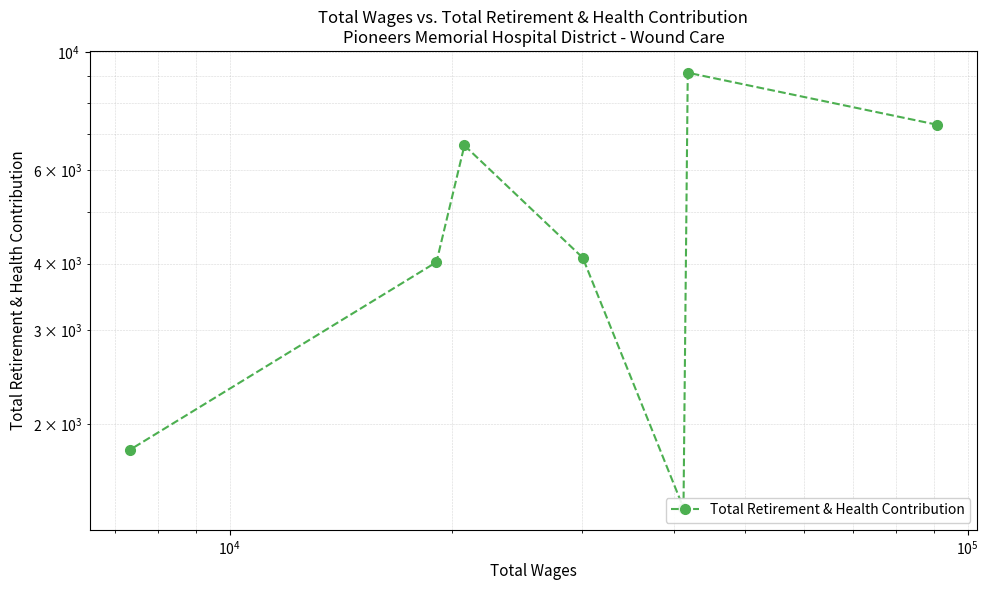

How many values are below 4103?

3